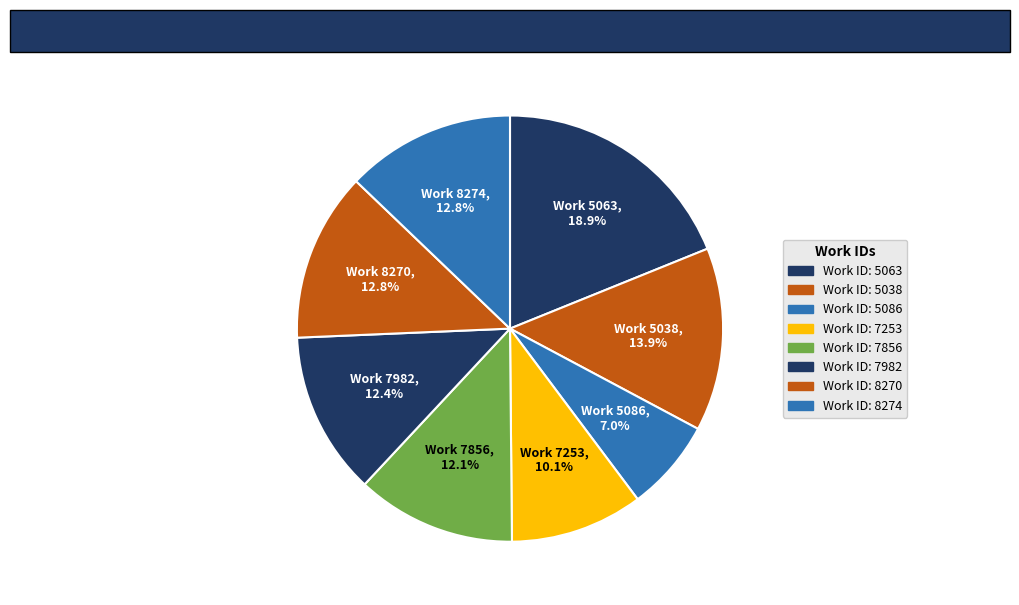

How many segments does this pie chart have?

8